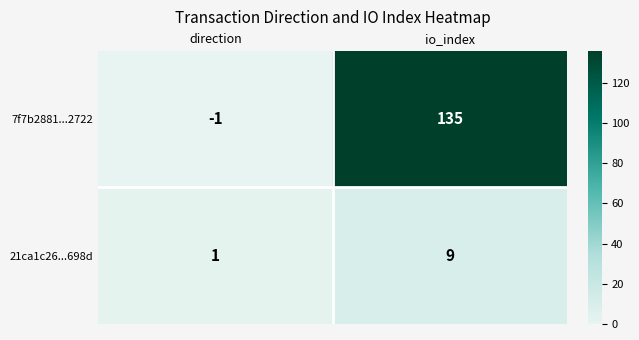

List the series in order of their overall mean, highest first.

7f7b2881...2722, 21ca1c26...698d